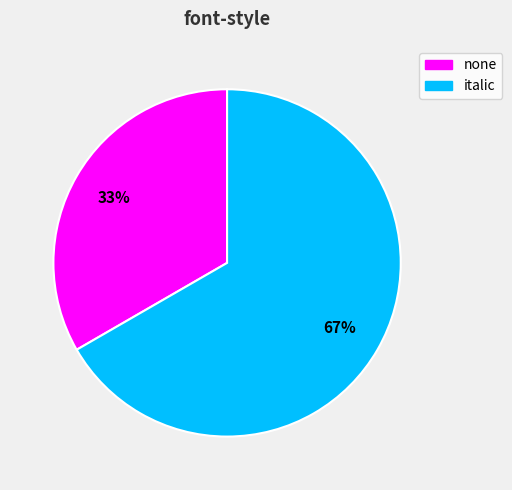

Is it true that none is 33% of the pie?

True